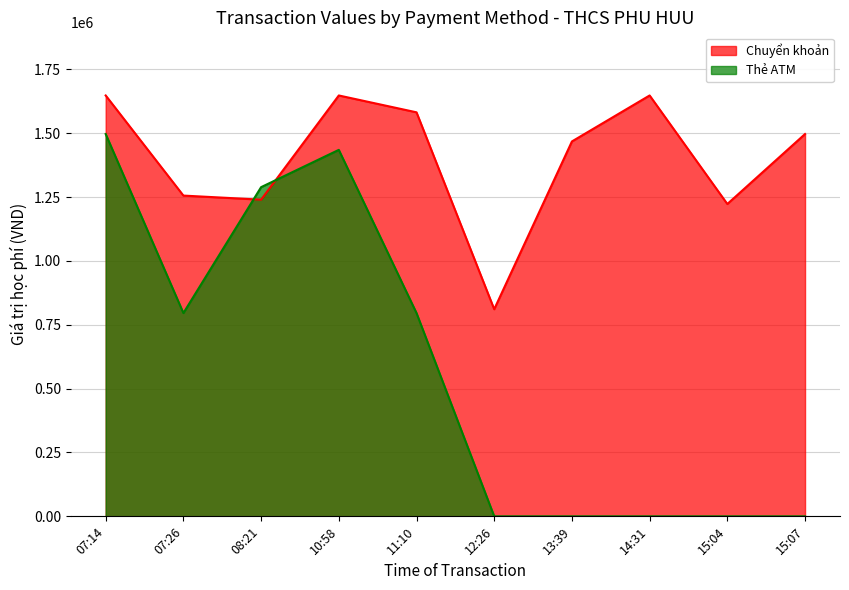

How many intersections are there between Thẻ ATM and Chuyển khoản?

2